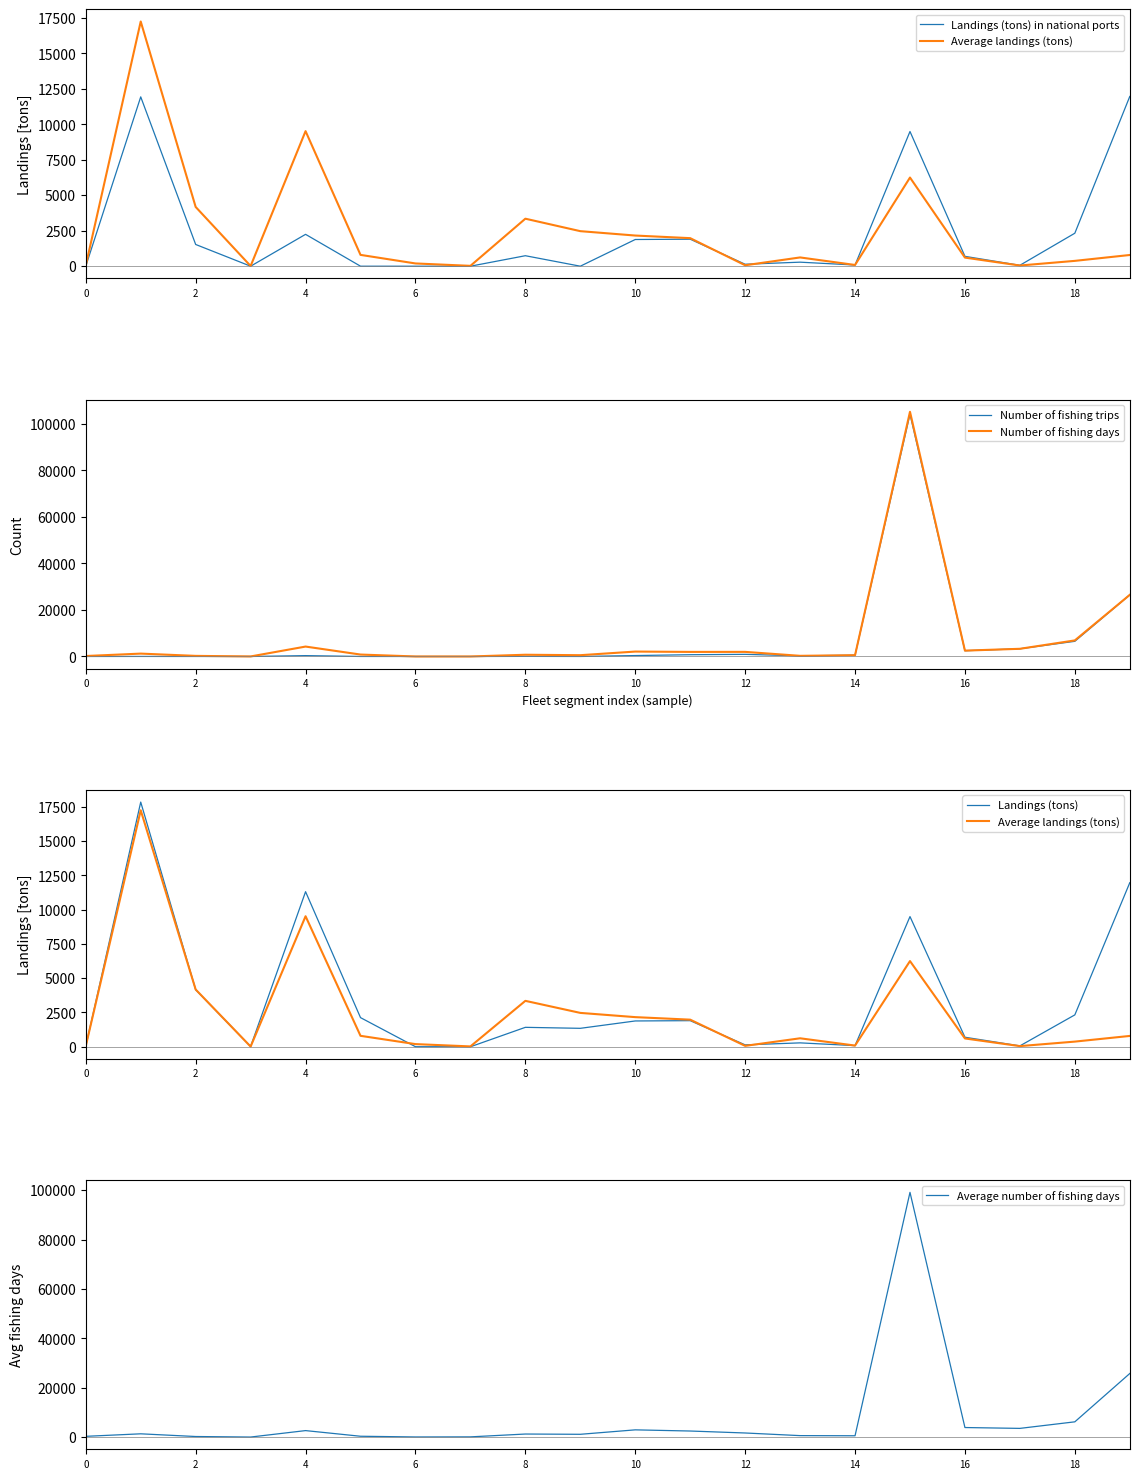

At how many categories does at least one series exceed 26275?

2